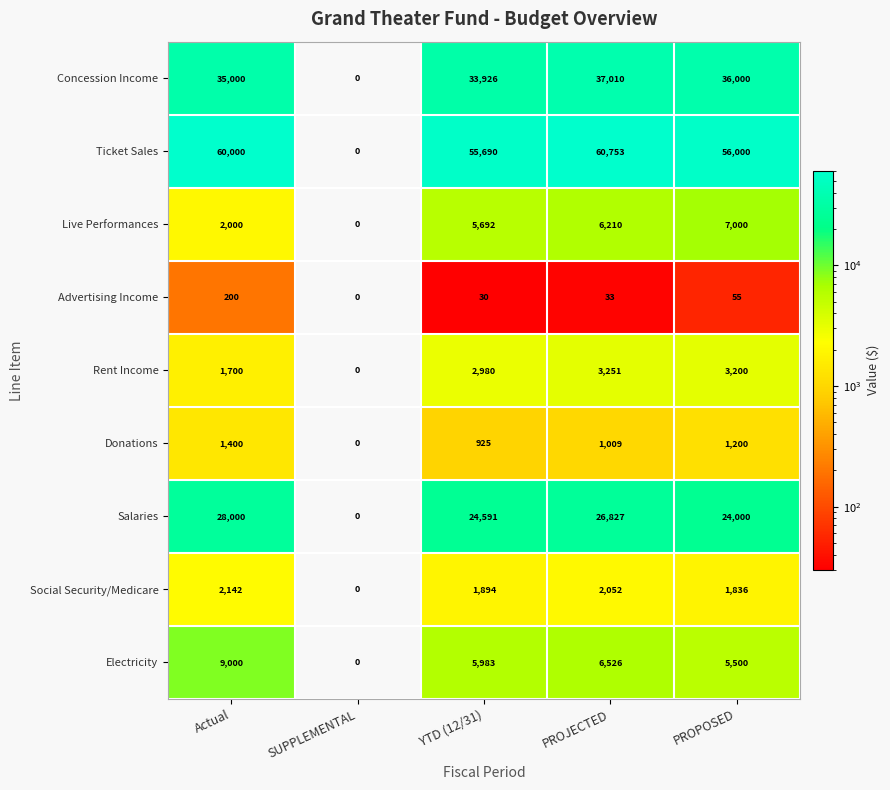

Which category has the highest value in the Social Security/Medicare series?

Actual